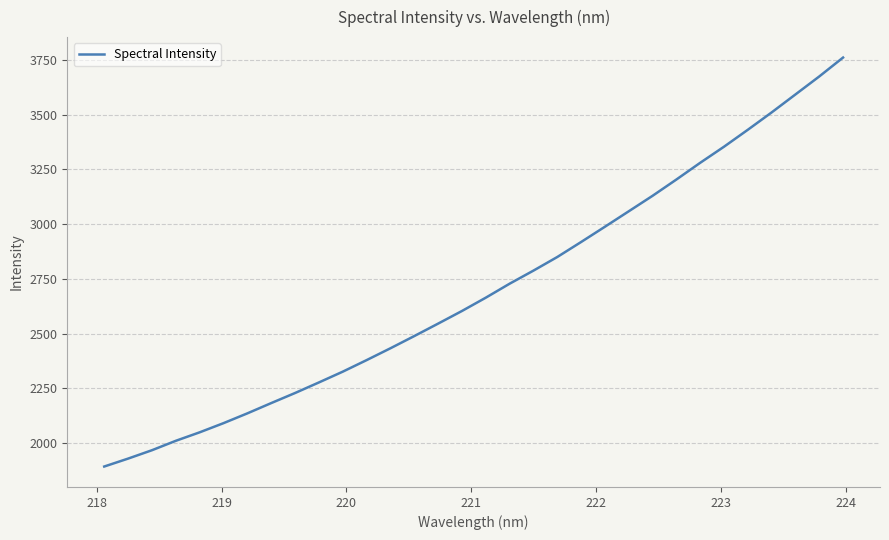

What is the greatest value displayed?

3761.1